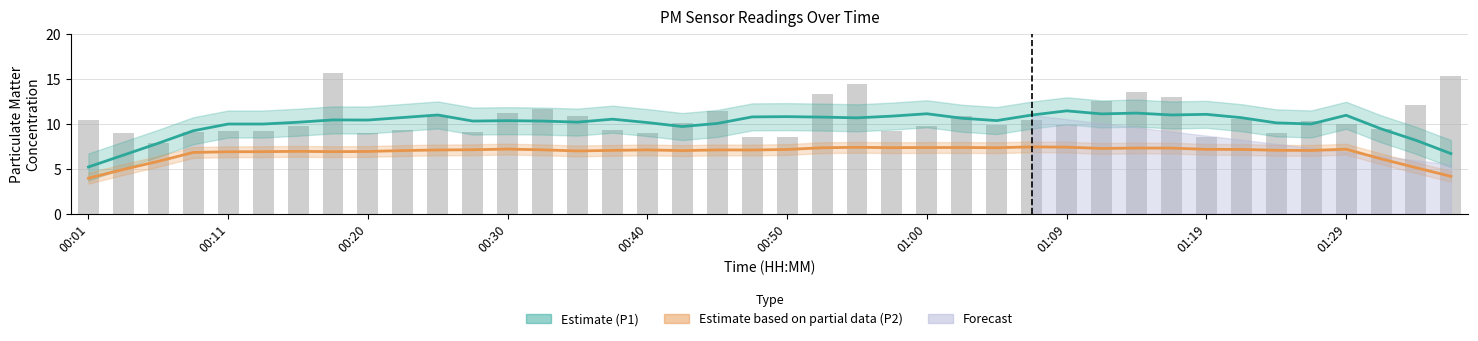

The value of P2 (Estimate based on partial data) at 00:20 is 8.9. True or false?

False